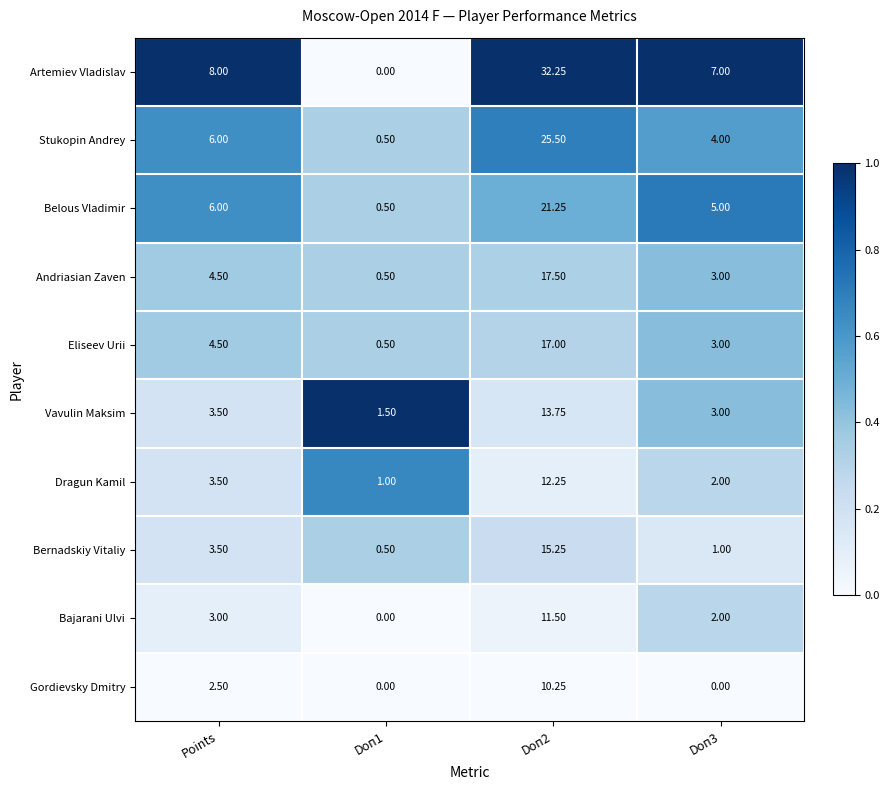

List the series in order of their peak value, highest first.

Artemiev Vladislav, Stukopin Andrey, Belous Vladimir, Andriasian Zaven, Eliseev Urii, Bernadskiy Vitaliy, Vavulin Maksim, Dragun Kamil, Bajarani Ulvi, Gordievsky Dmitry